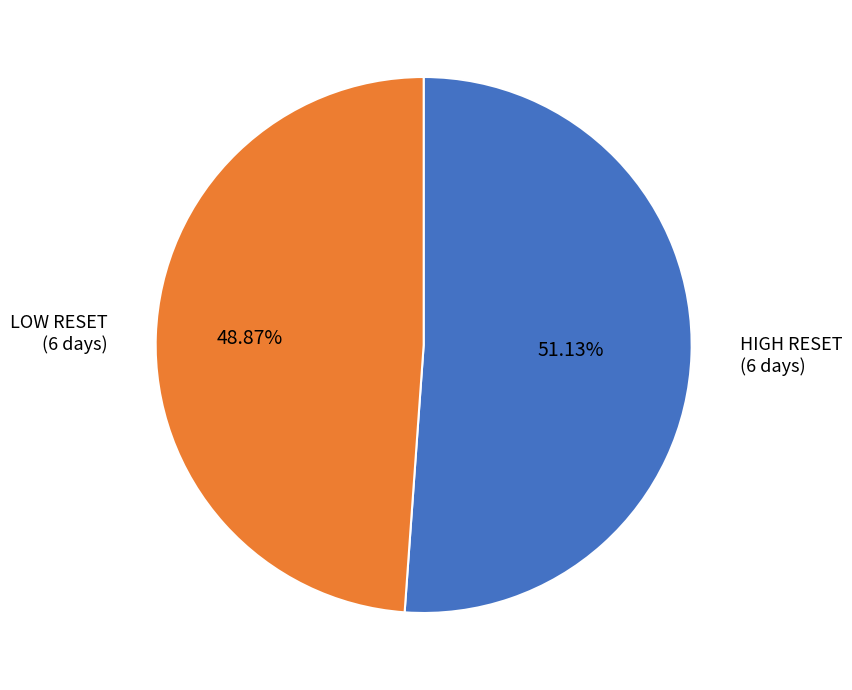

What is the ratio of the value at LOW RESET to the value at HIGH RESET?

1.0